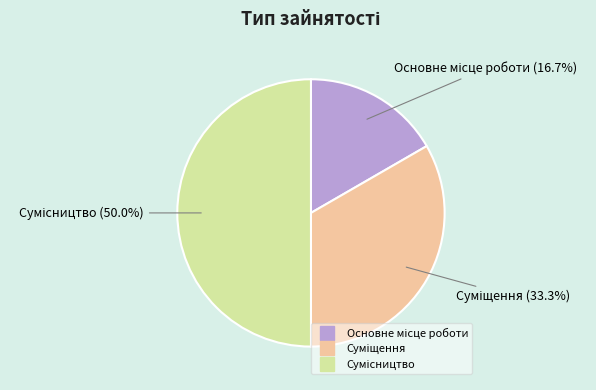

To the nearest percent, what percentage of the pie is Суміщення?

33%